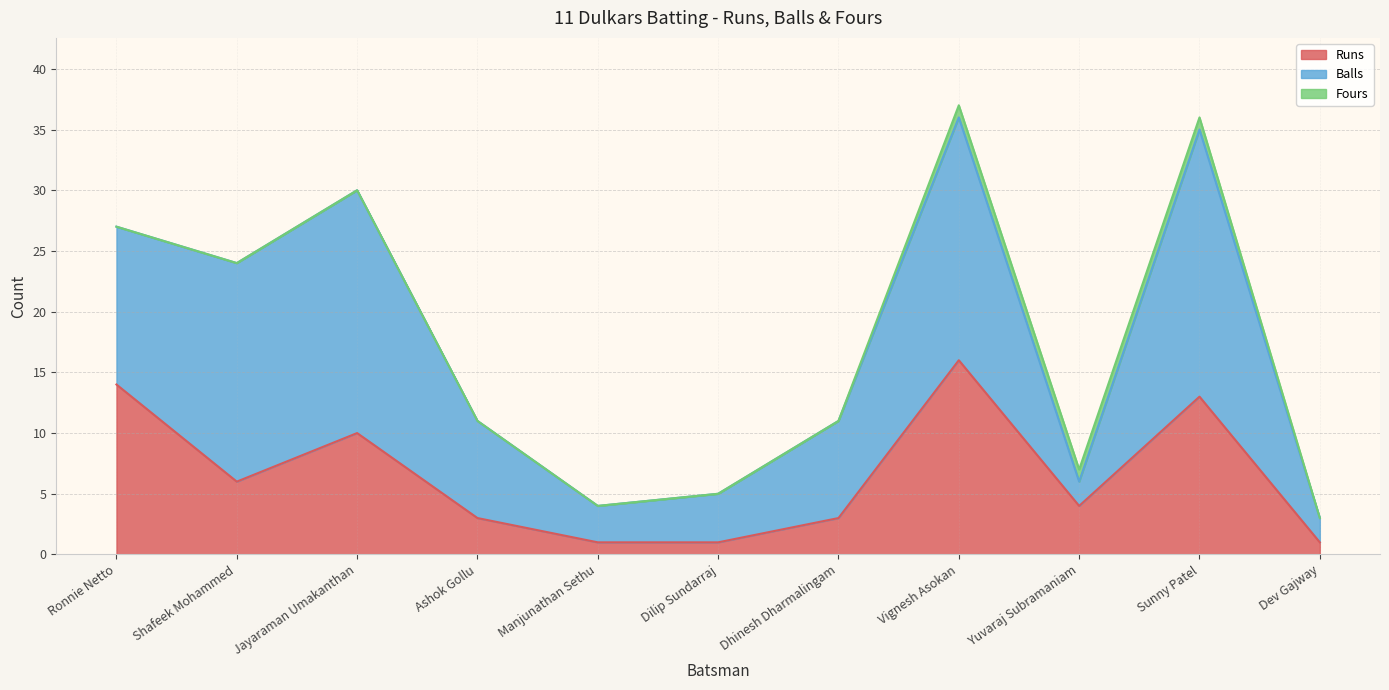

What are all the series names shown in the legend?

Runs, Balls, Fours